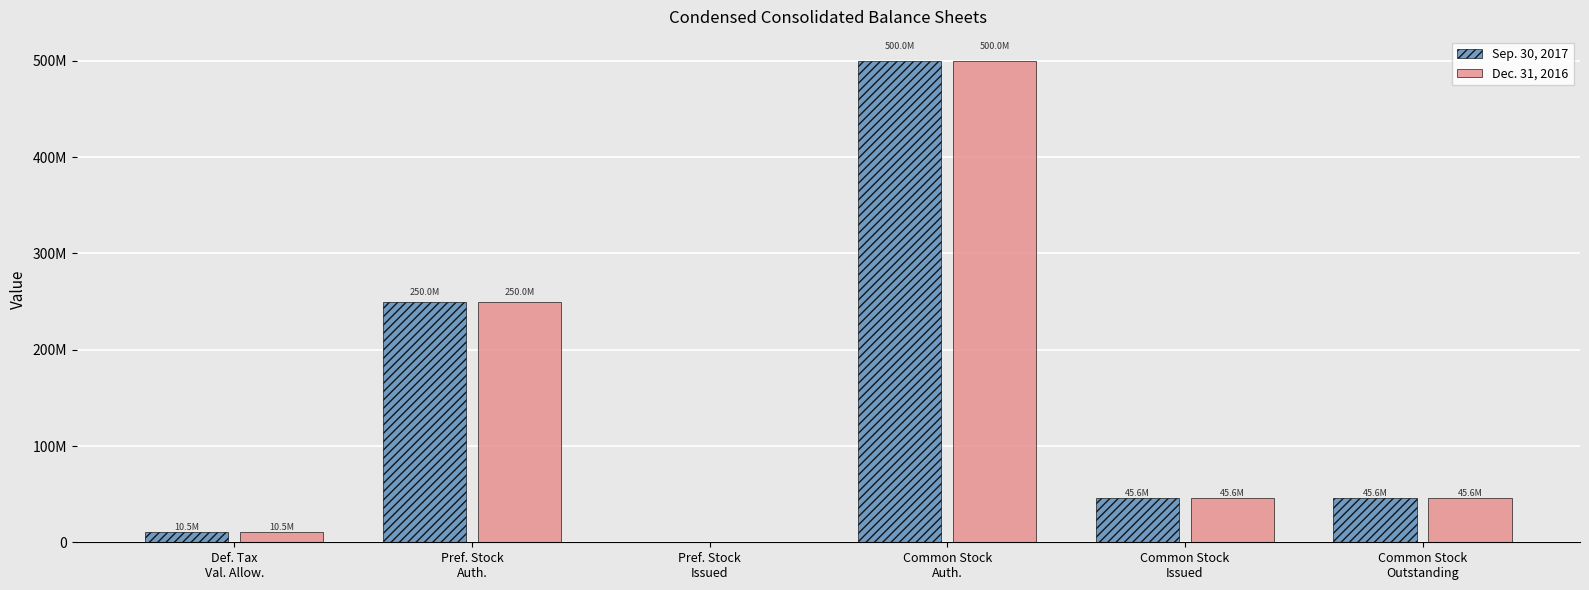

The Dec. 31, 2016 series shows 193957370 at Pref. Stock
Issued. True or false?

False